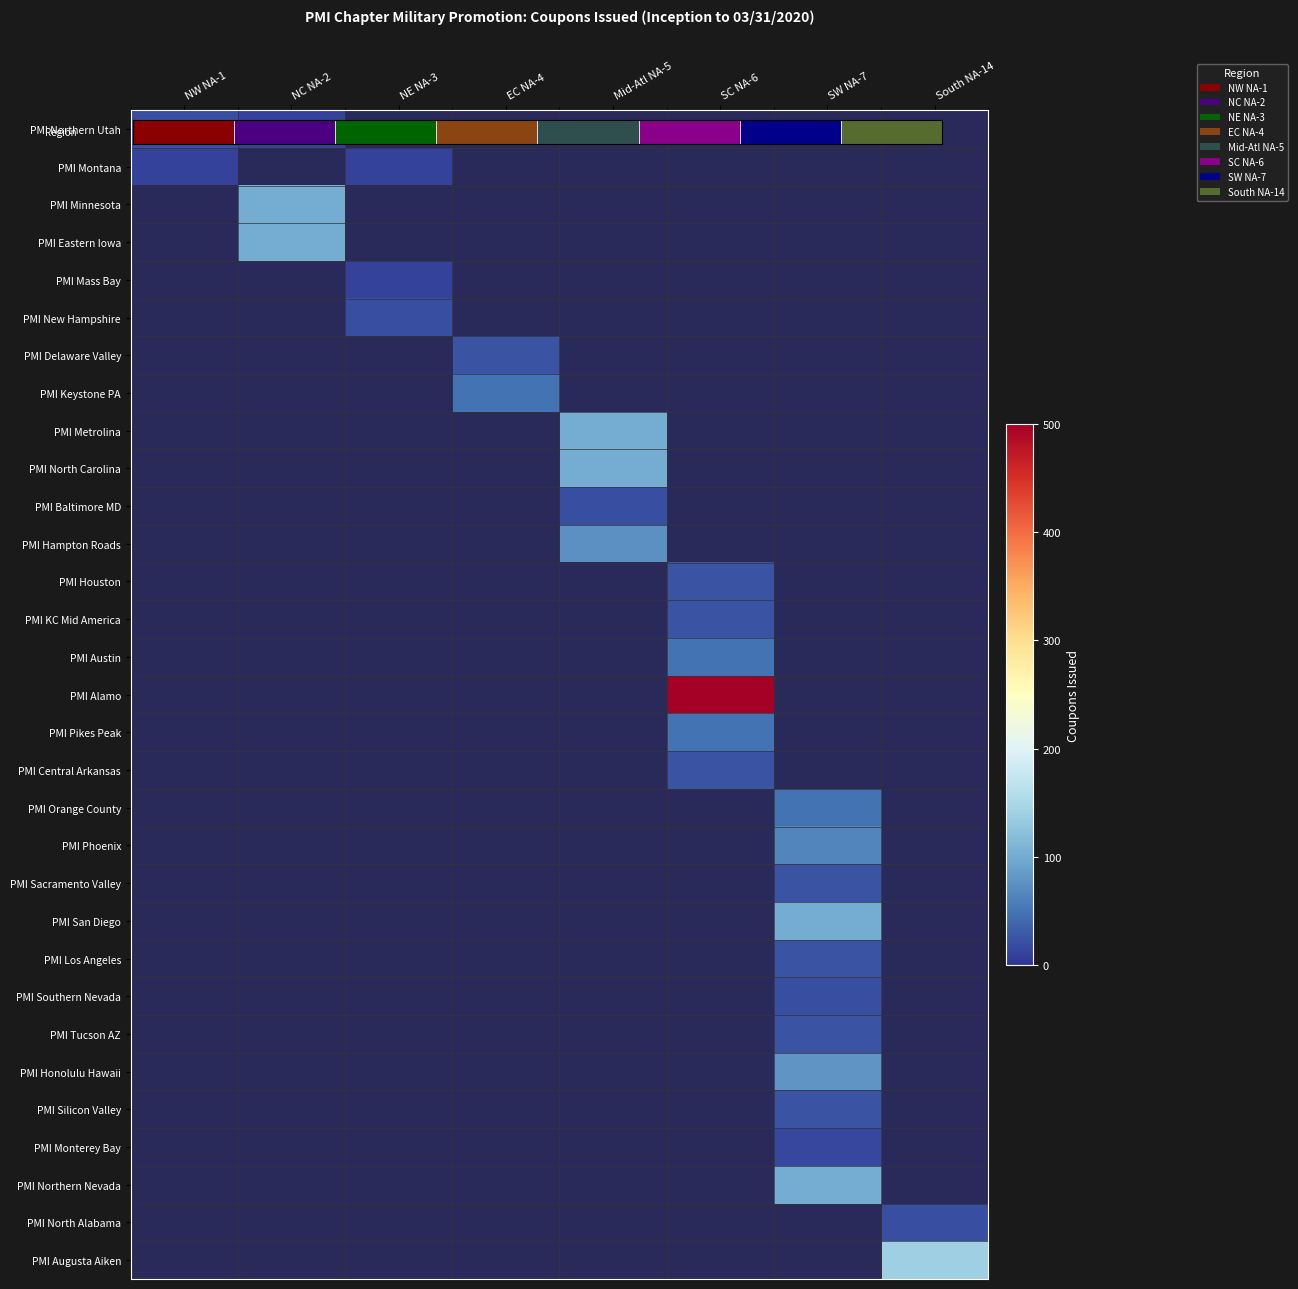

What is the maximum value shown in the chart?

500.0